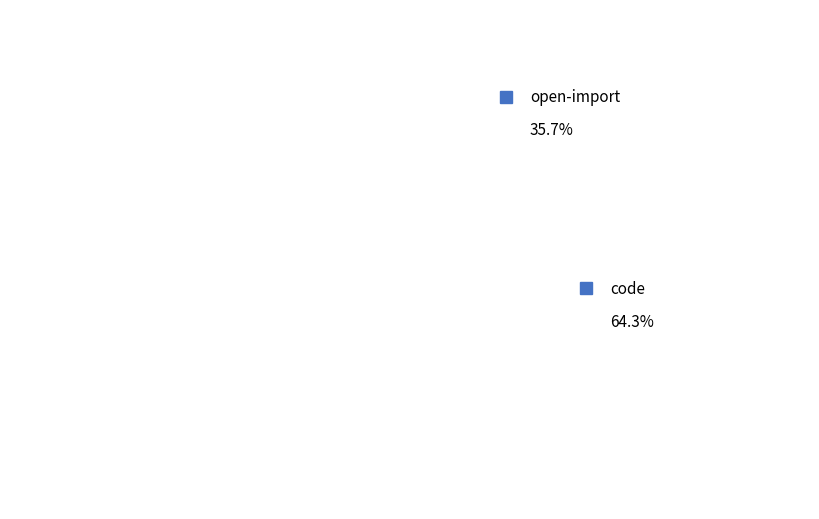

Combined, what portion of the pie is open-import and code?

100.0%